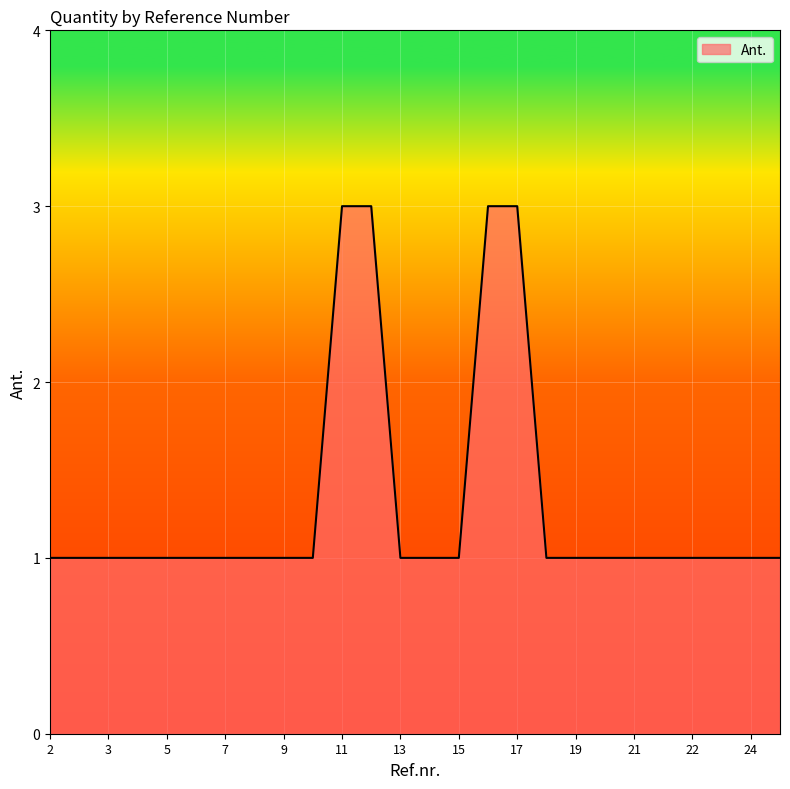

What is the maximum value shown in the chart?

3